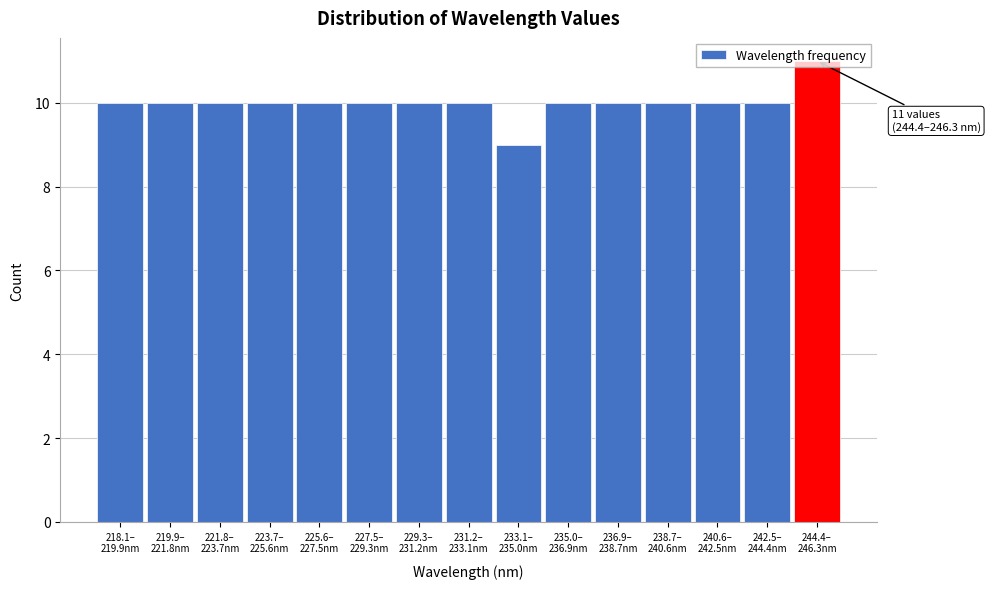

What is the value of the 4th bar from the left?

10